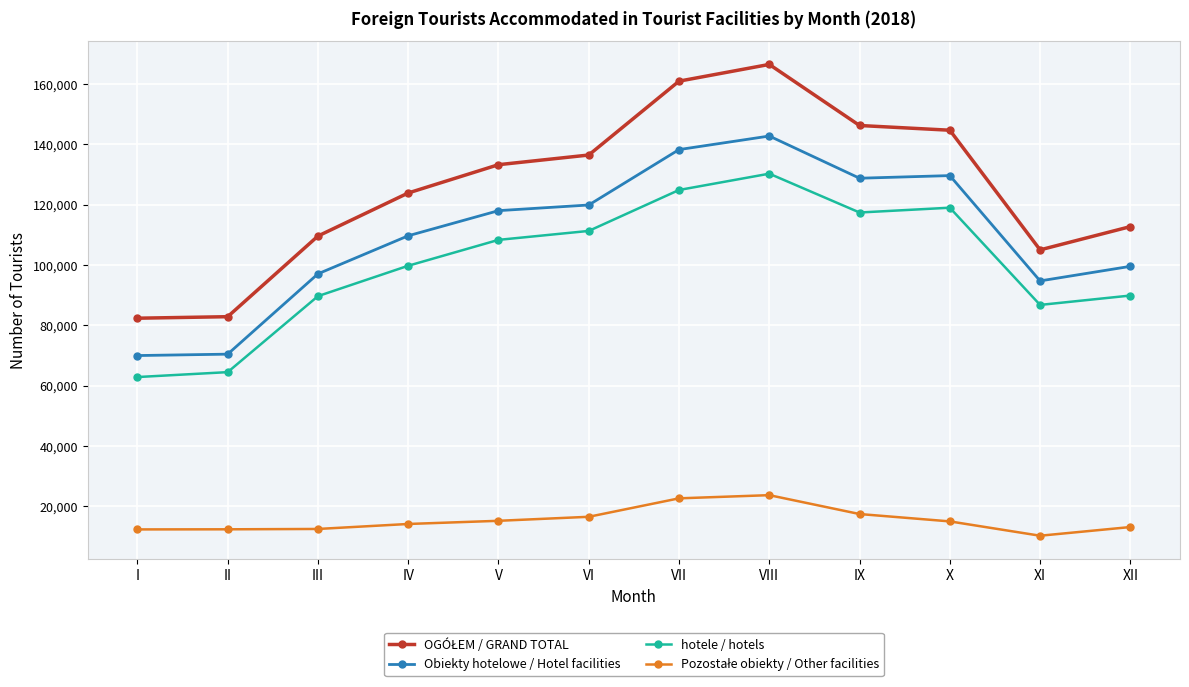

What is the spread (max minus min) of values at III?

97066